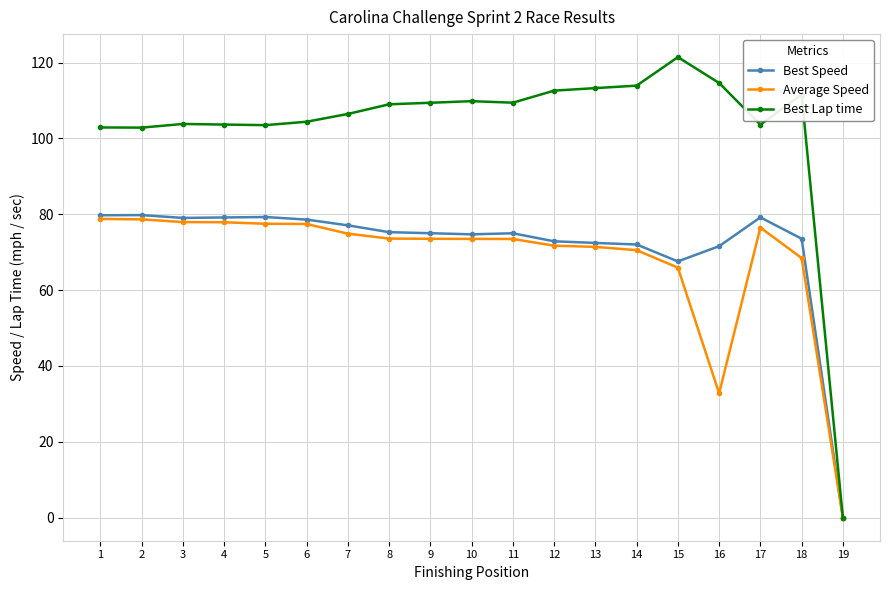

At 15, list the series in order from smallest to largest.

Average Speed, Best Speed, Best Lap time